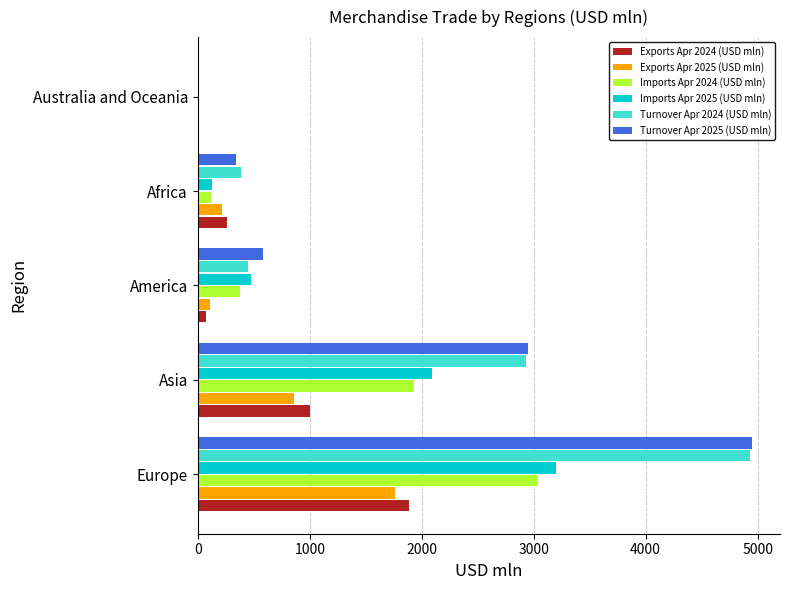

The Imports Apr 2024 (USD mln) series shows 3041.0 at Europe. True or false?

True